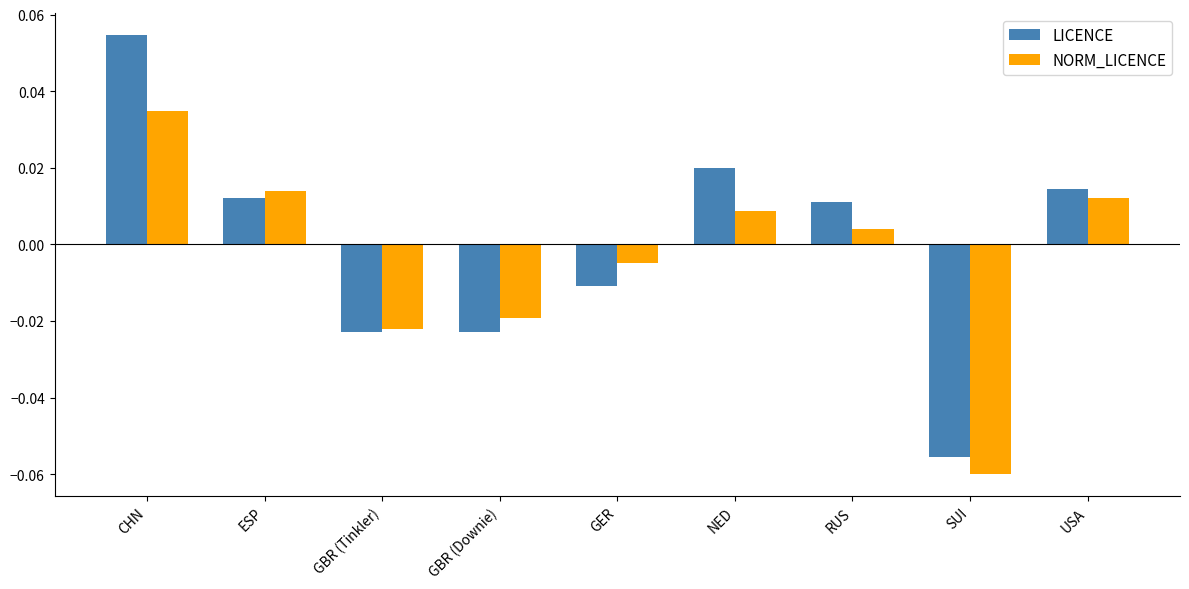

Which category has the lowest value across all series?

SUI